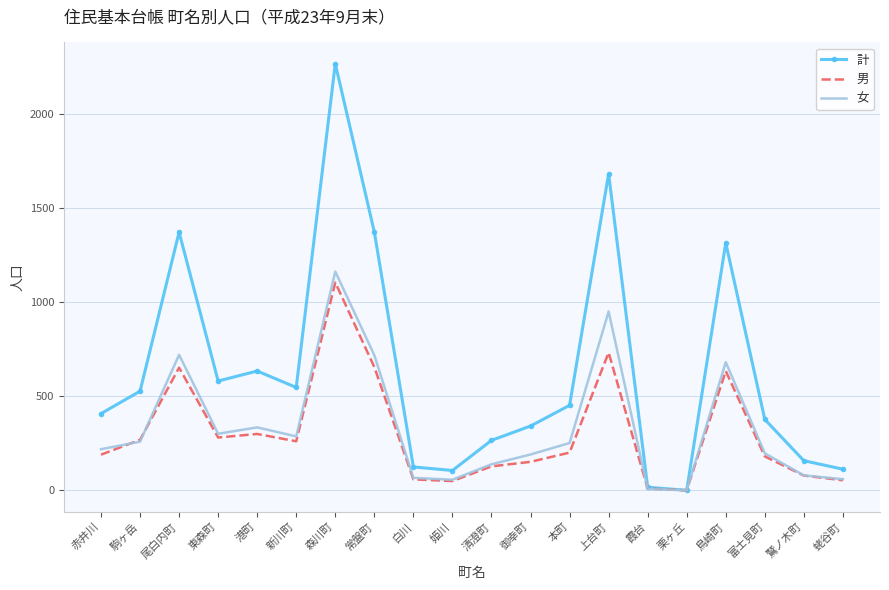

What is the average value of the 男 series?

299